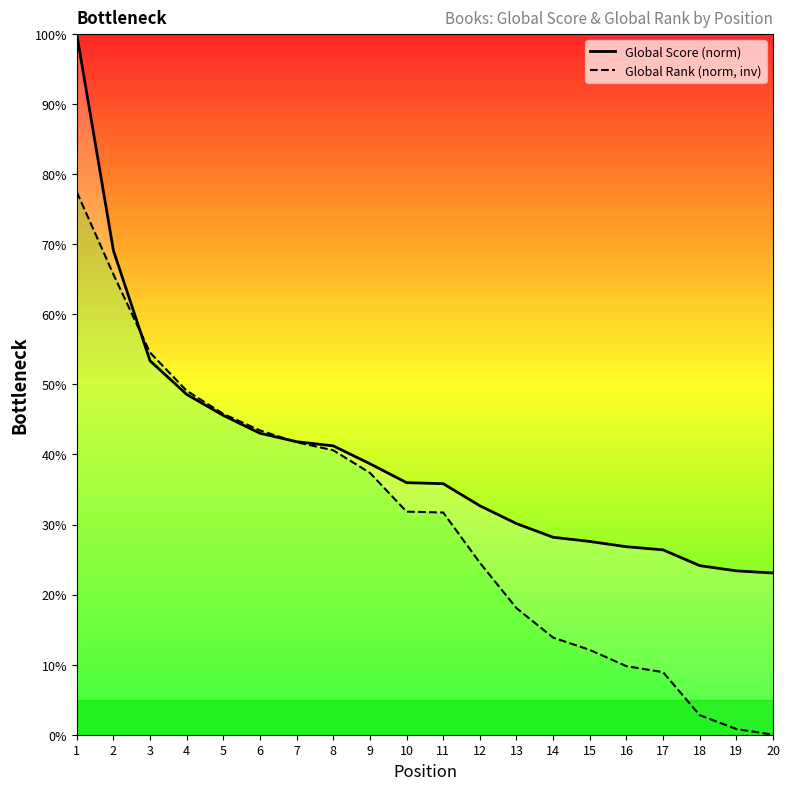

How many values in the Global Rank (norm, inv) series exceed 31?

11